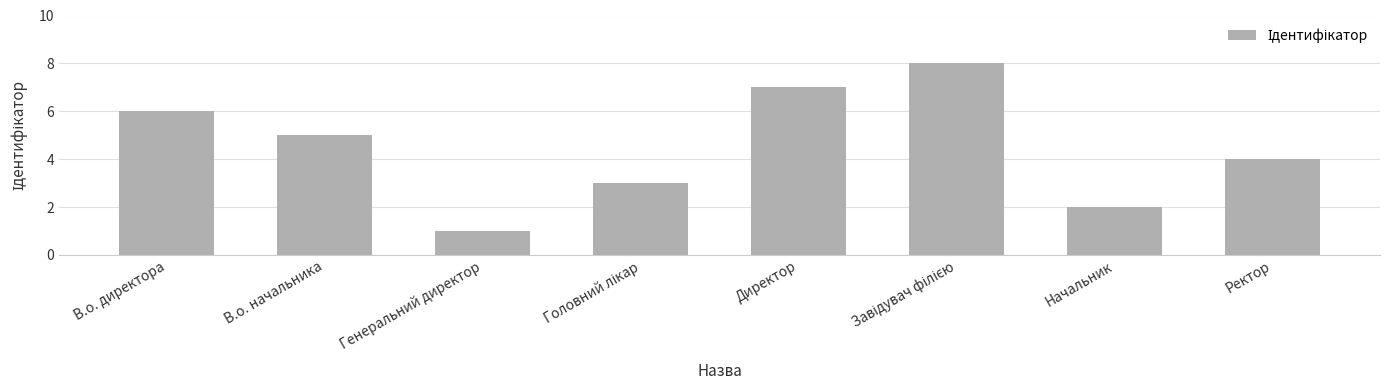

What is the value of the 1st bar from the left?

6